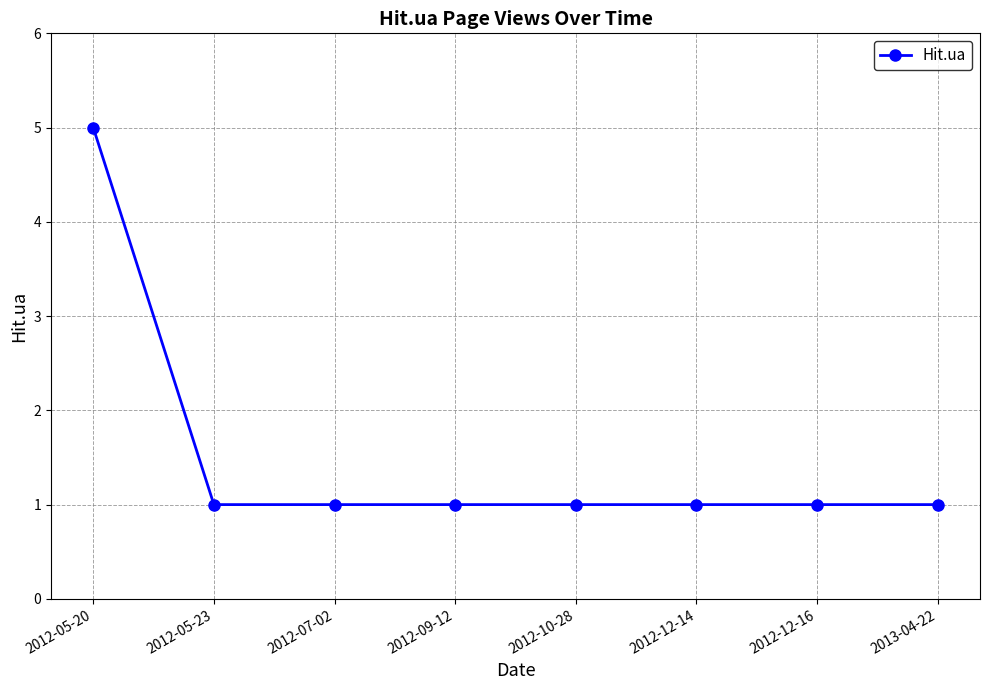

What is the difference between the maximum and minimum values?

4